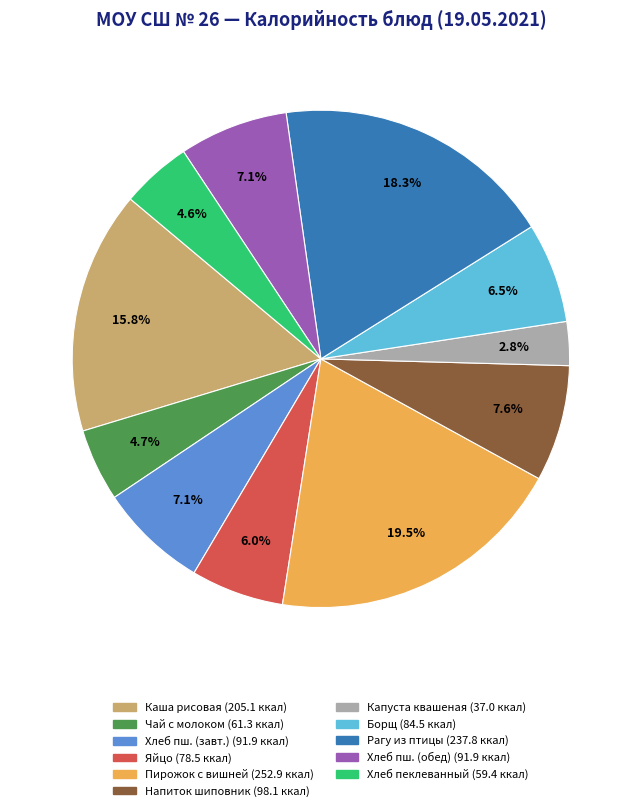

Is there any slice that represents more than half of the pie?

No